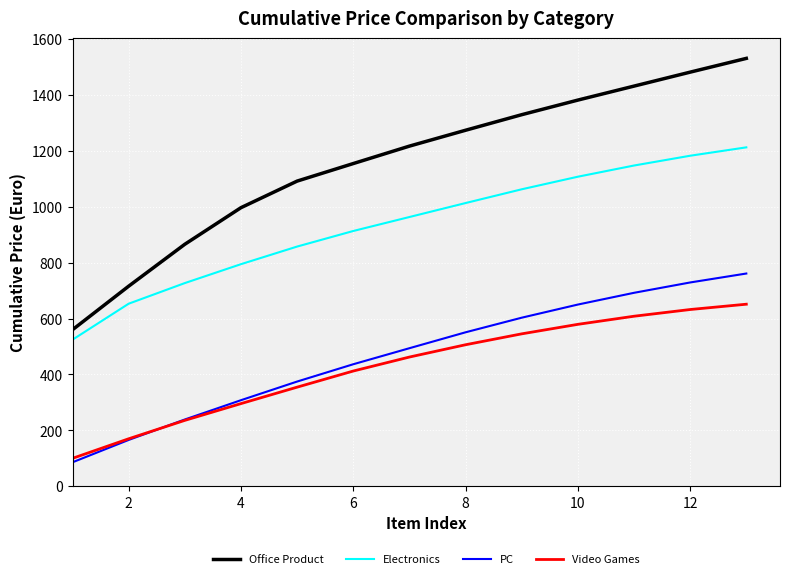

Count the number of data series in this chart.

4